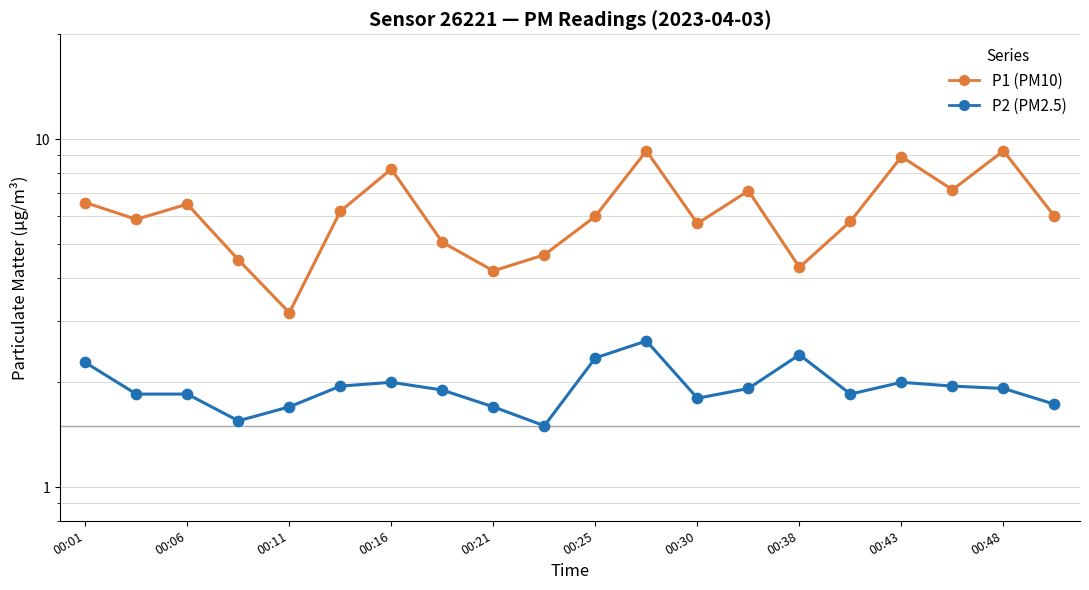

At how many categories does at least one series exceed 3?

20